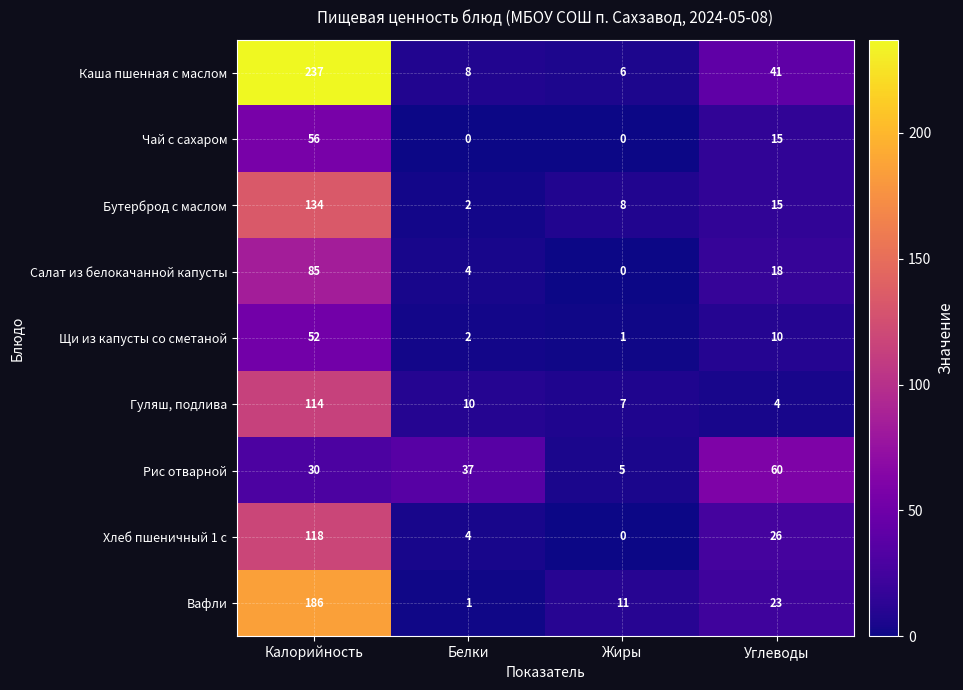

At which category is the sum across all series the highest?

Калорийность